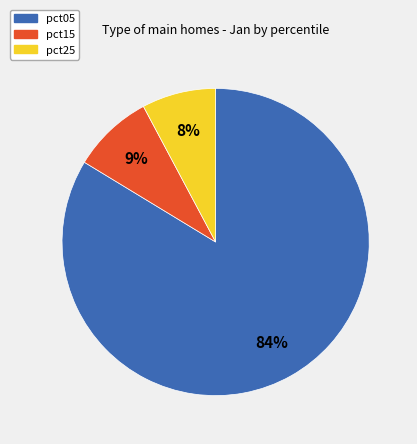

True or false: pct15 accounts for 1% of the total.

False